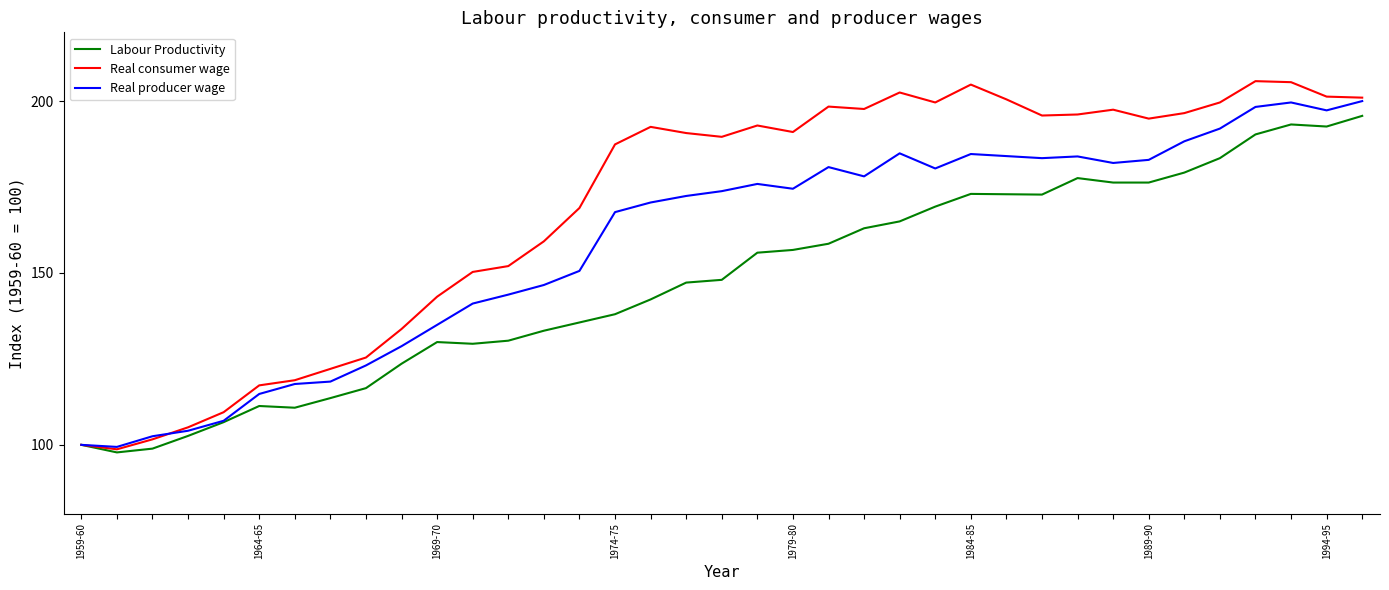

In Real producer wage, how many points are lower than both neighbors (excluding endpoints)?

7